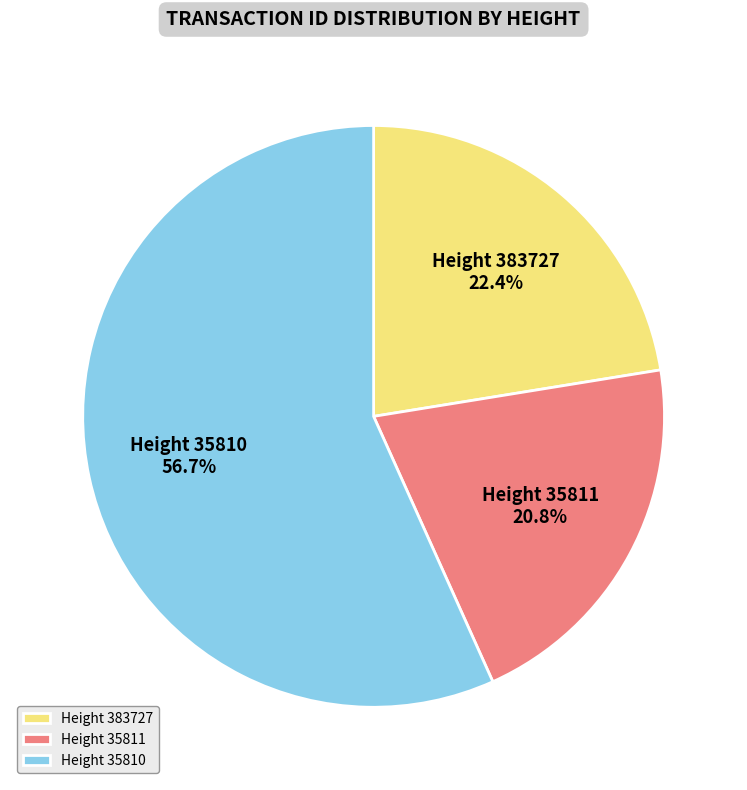

What is the largest slice in the pie chart?

Height 35810